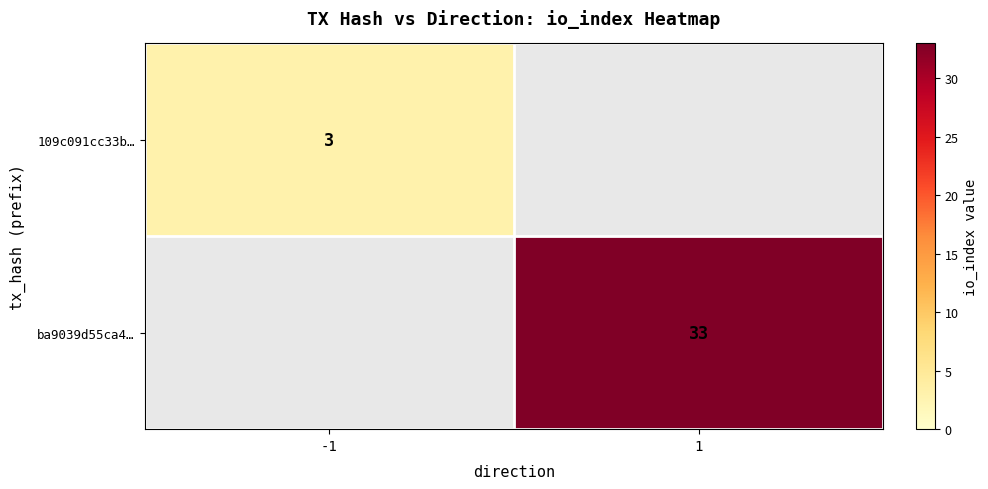

Is it true that 109c091cc33b… equals 1 at -1?

False